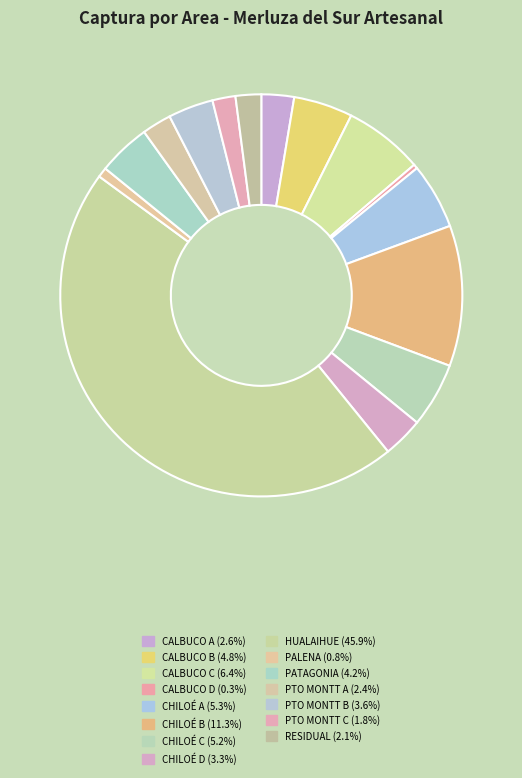

To the nearest percent, what is the difference between the CHILOÉ A and CHILOÉ D slice percentages?

2%